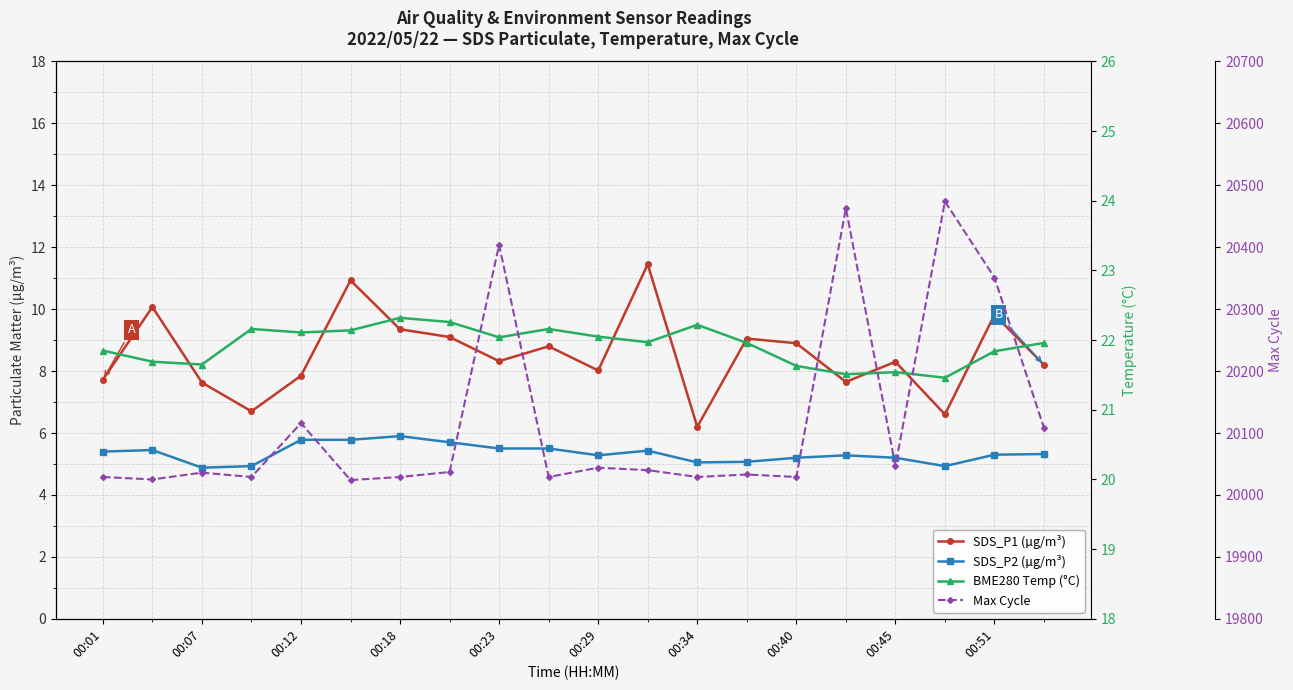

What is the minimum value shown in the chart?

4.9